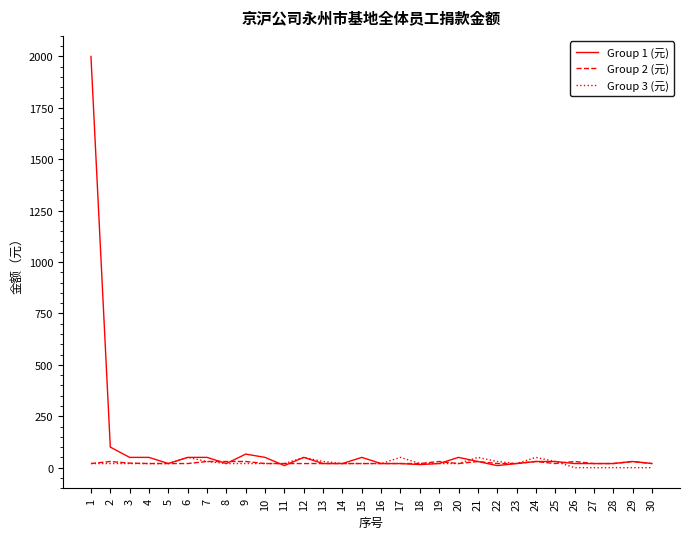

At which category is the sum across all series the highest?

1